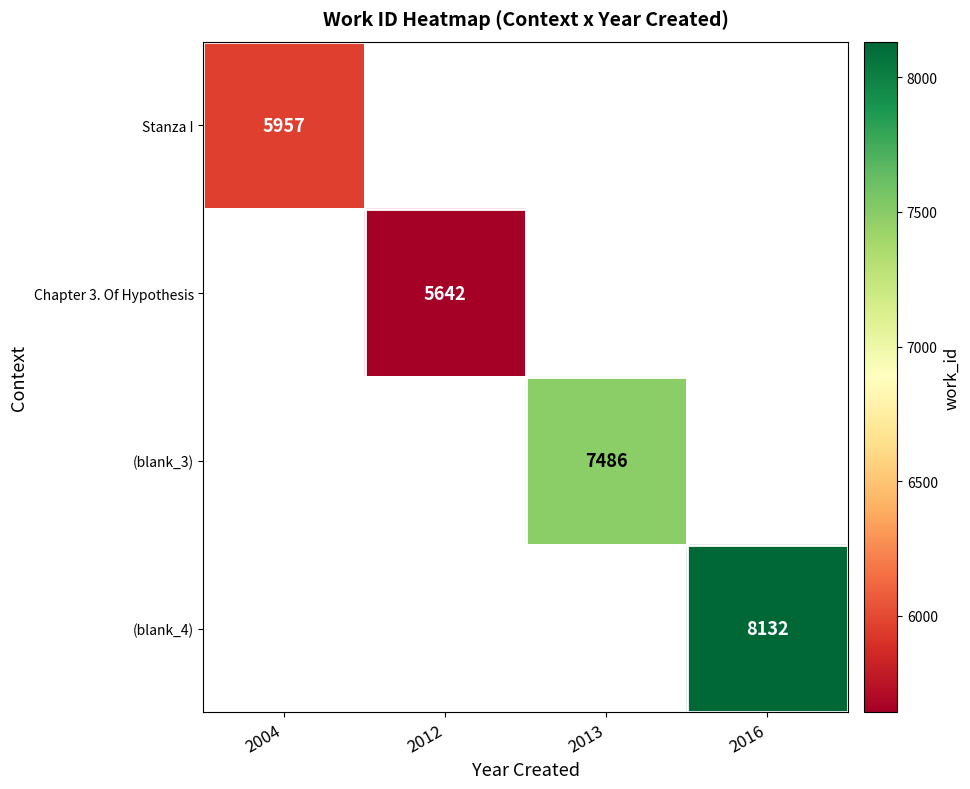

The (blank_4) series shows 2725 at 2016. True or false?

False